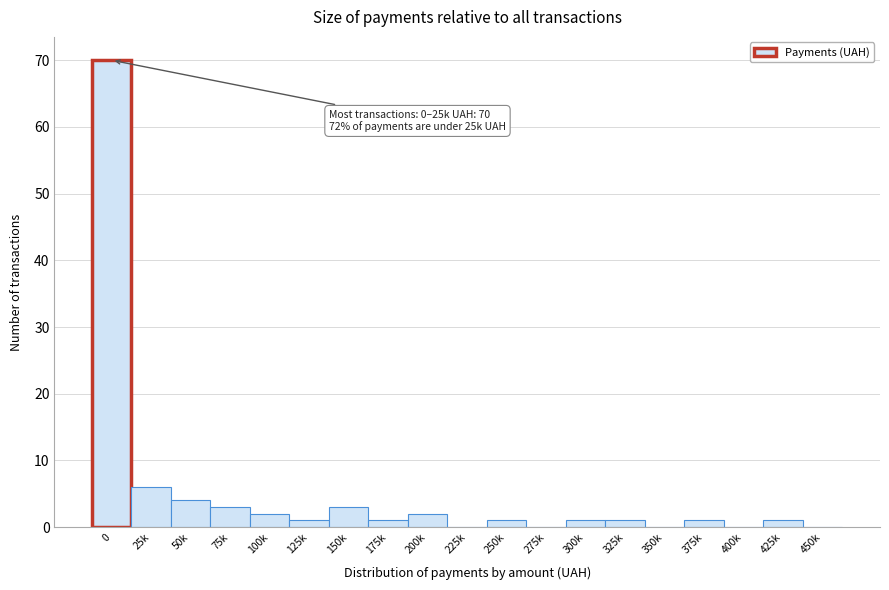

Reading left to right, transcribe all the data shown in this chart.

0=70	25k=6	50k=4	75k=3	100k=2	125k=1	150k=3	175k=1	200k=2	225k=0	250k=1	275k=0	300k=1	325k=1	350k=0	375k=1	400k=0	425k=1	450k=0